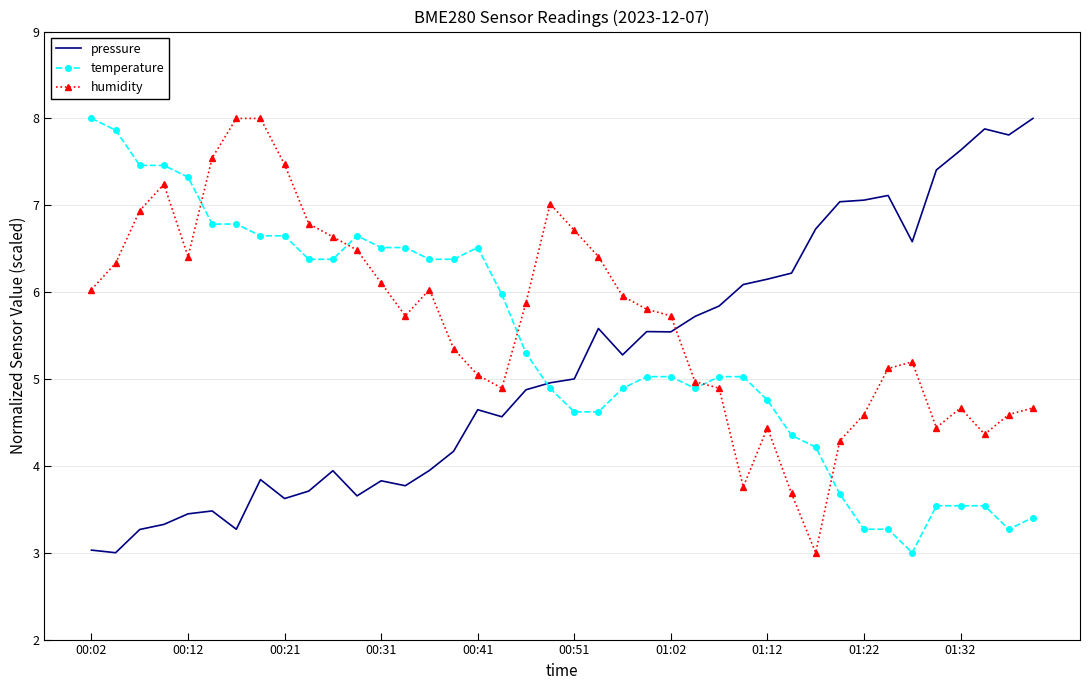

What is the maximum value shown in the chart?

8.0